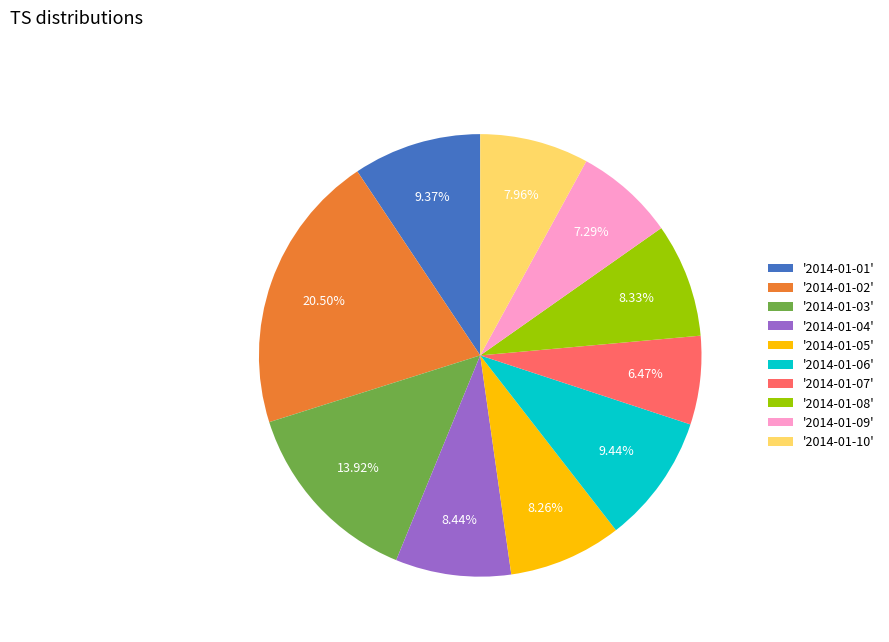

Combined, do '2014-01-09' and '2014-01-05' account for over 50%?

No